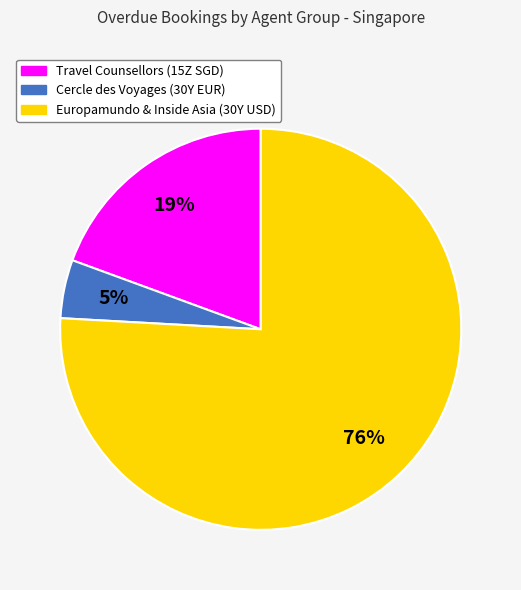

To the nearest percent, what is the difference between the largest and smallest slice percentages?

71%